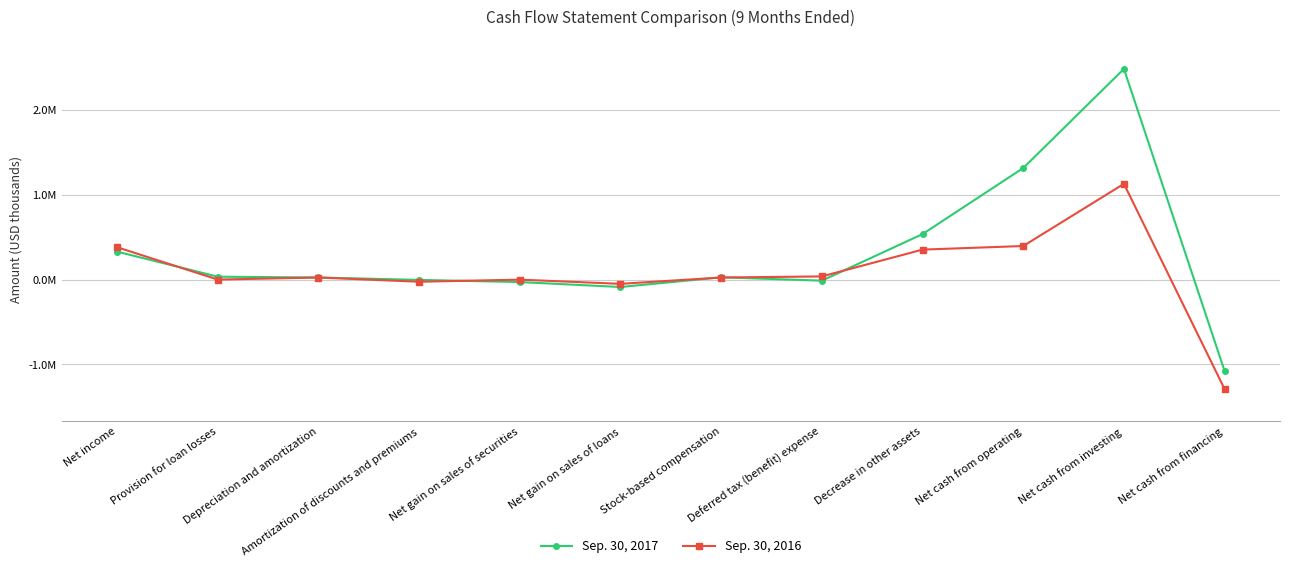

At Net cash from investing, list the series in order from smallest to largest.

Sep. 30, 2016, Sep. 30, 2017